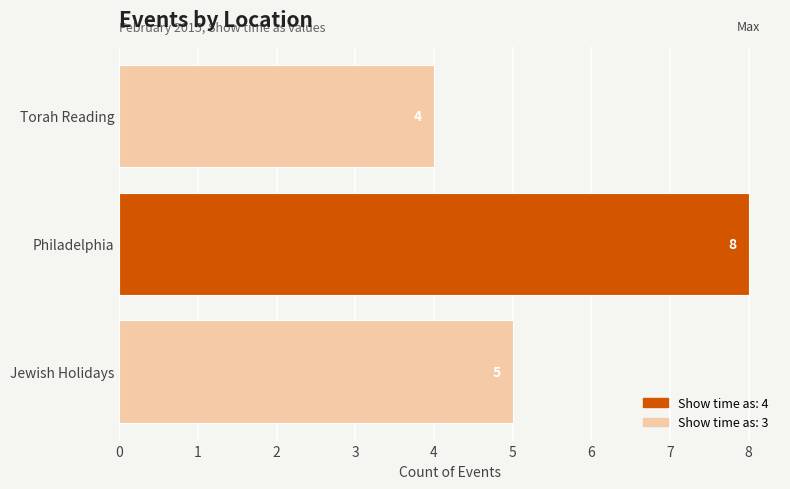

At which category does the chart reach its peak across all series?

Philadelphia